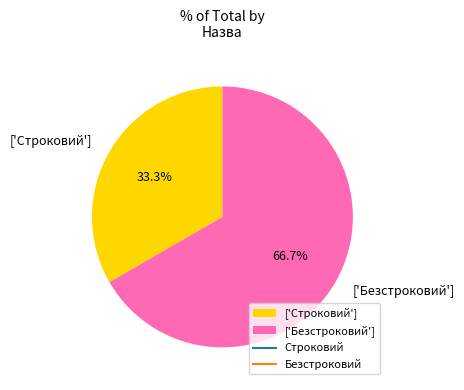

What is the total percentage of ['Строковий'] and ['Безстроковий']?

100.0%